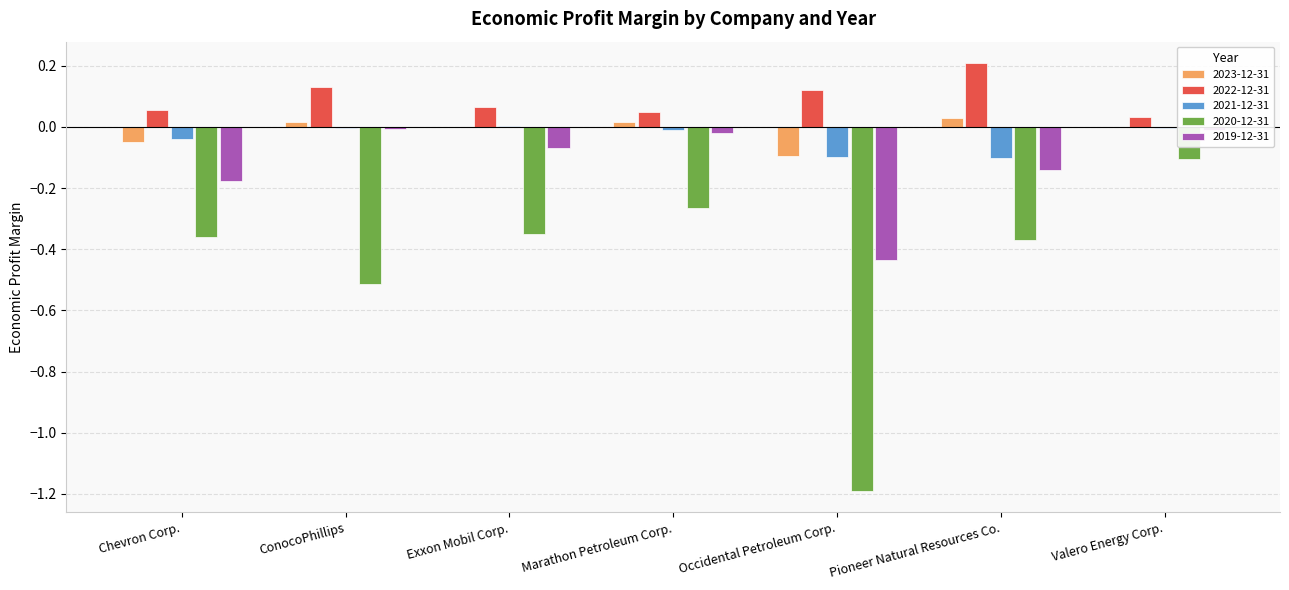

At which label does 2022-12-31 reach its peak?

Pioneer Natural Resources Co.